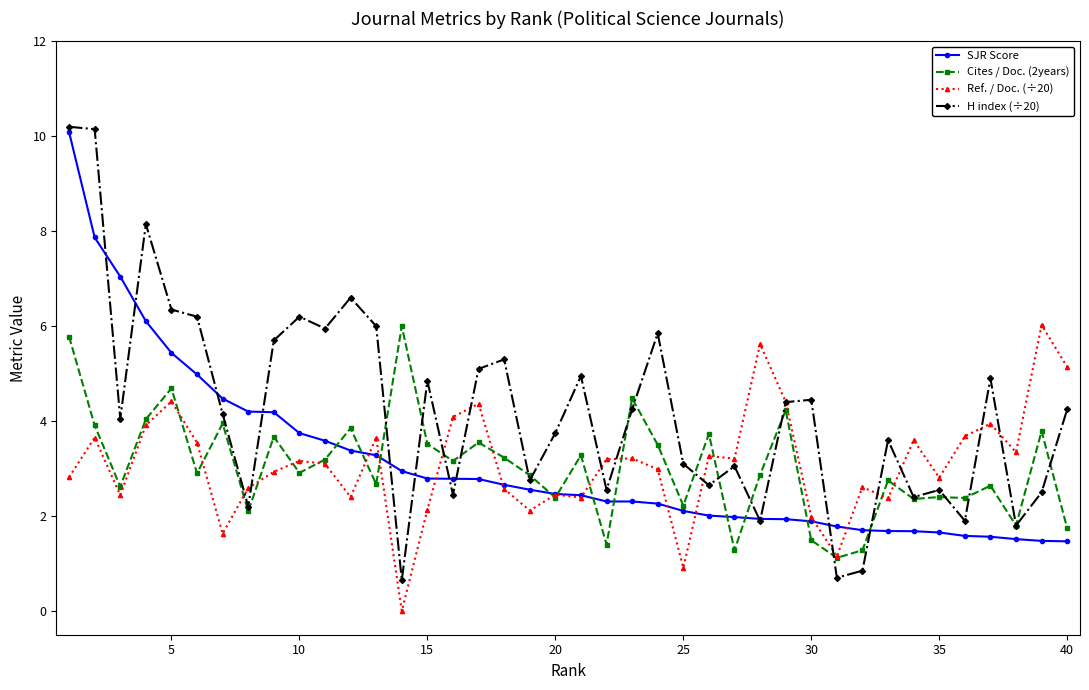

Which series has the widest spread of values?

H index (÷20)